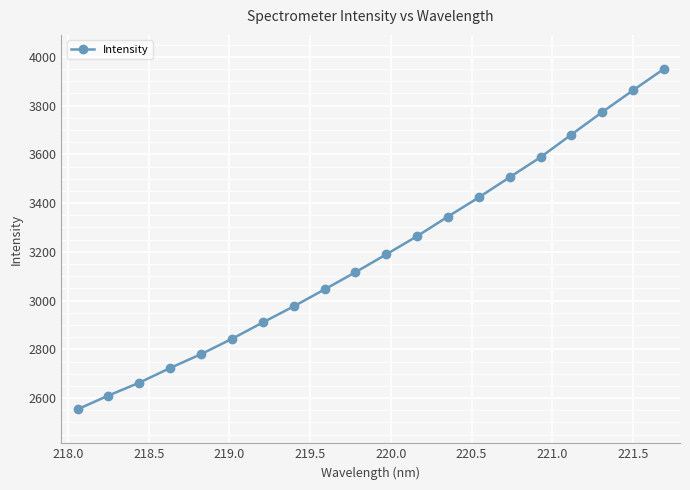

True or false: the data has more than 2 interior local peaks.

False